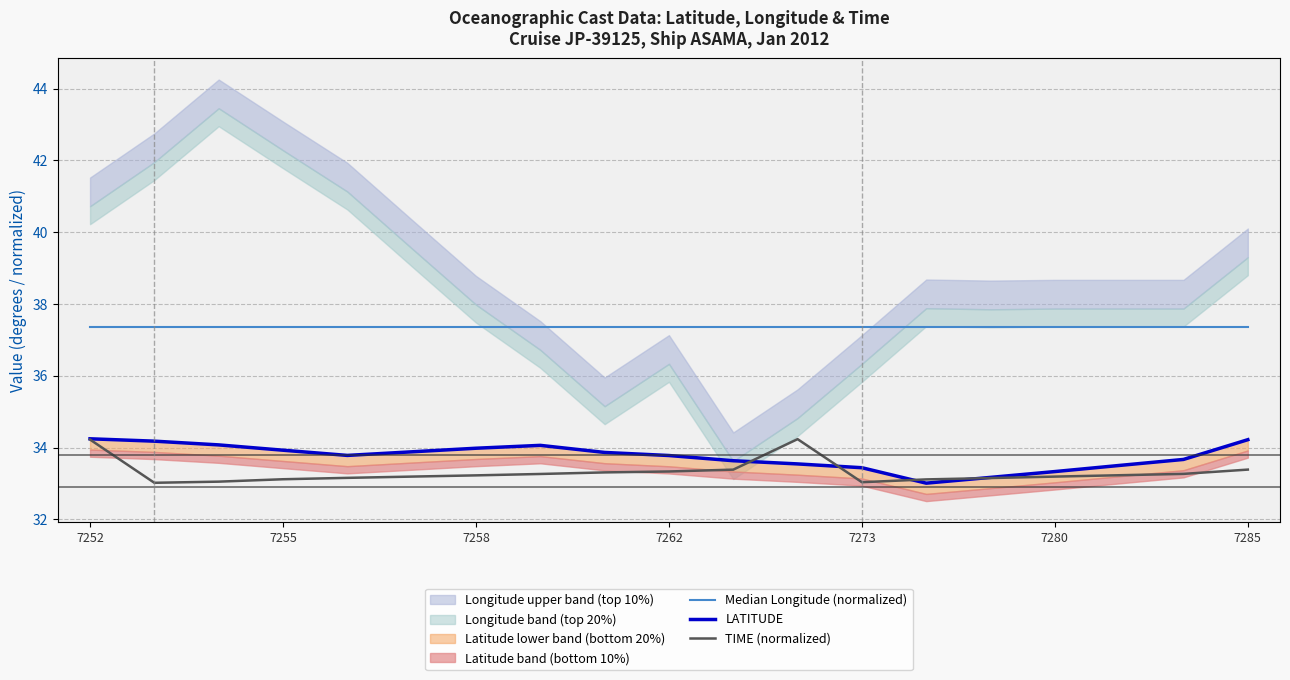

True or false: TIME (normalized) has a value of 8.6 at 7258.

False